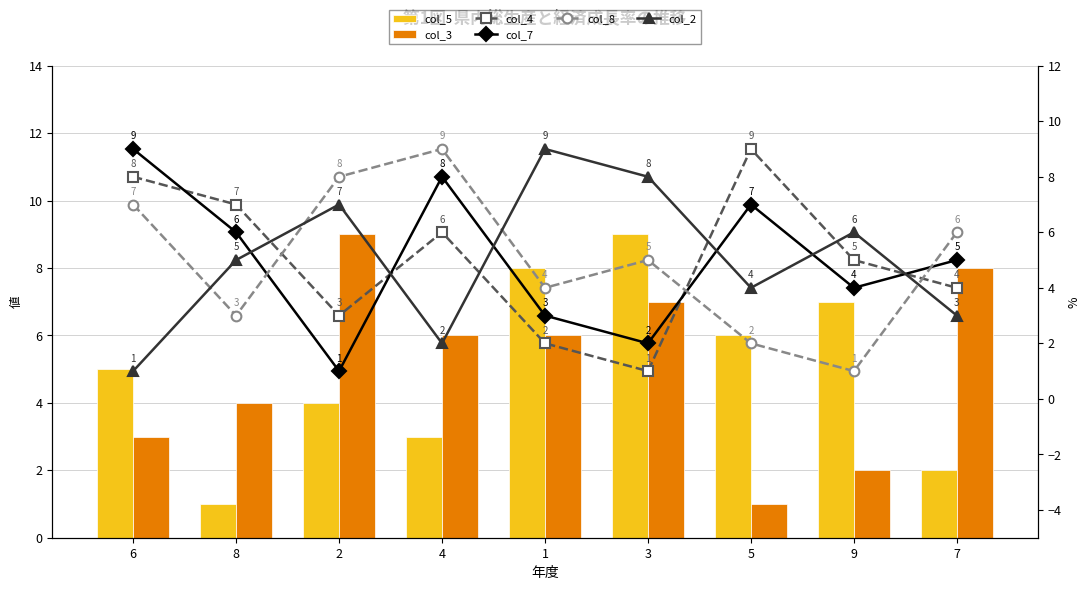

What value does the col_7 series have at 5?

7